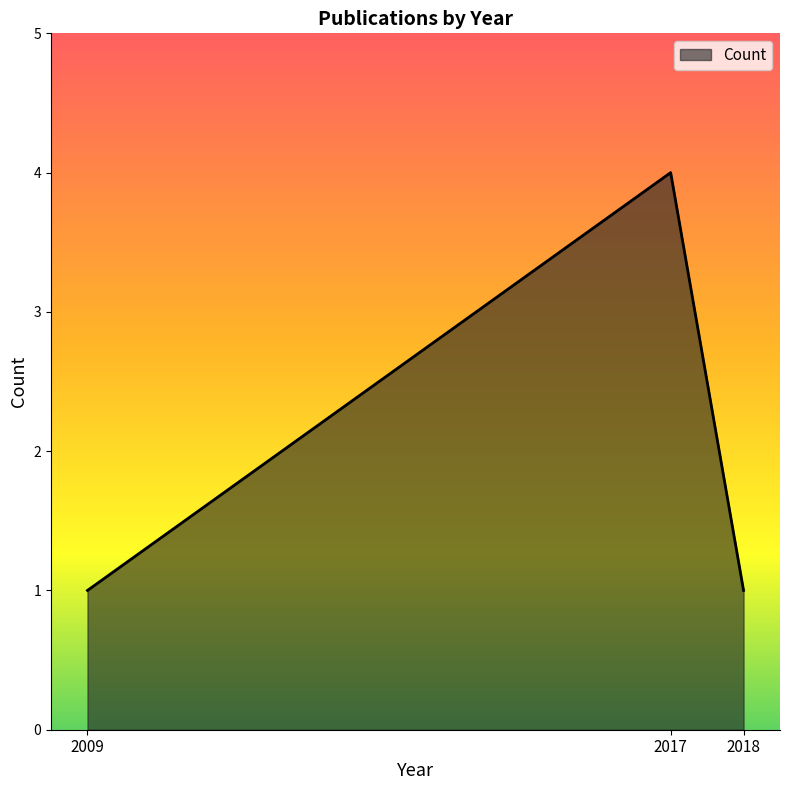

Reading right to left, extract all data points from this chart.

2018=1	2017=4	2009=1